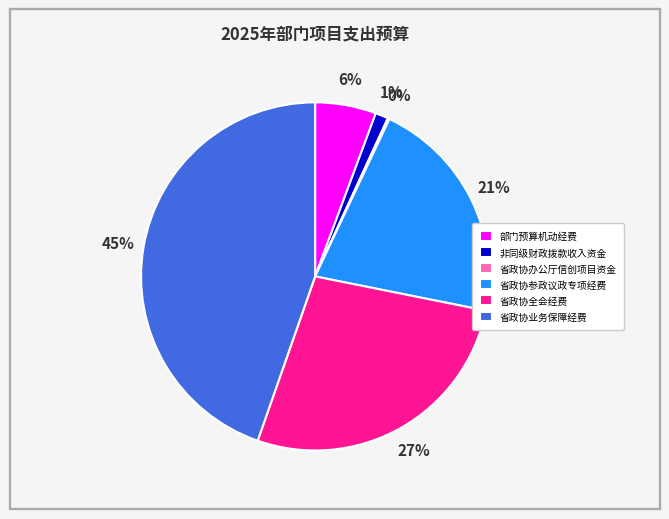

What is the largest slice in the pie chart?

省政协业务保障经费